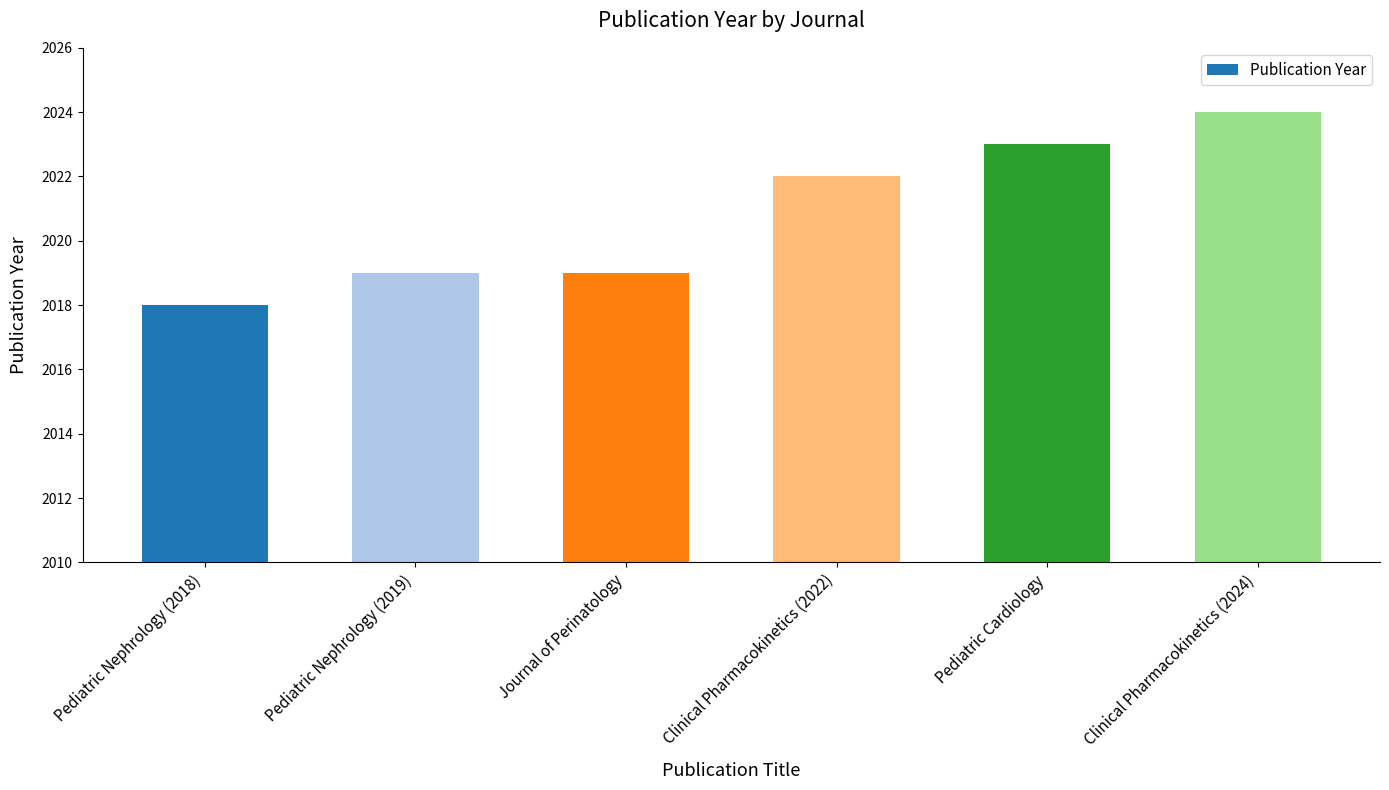

Where is the data nearest to the value 2021?

Clinical Pharmacokinetics (2022)